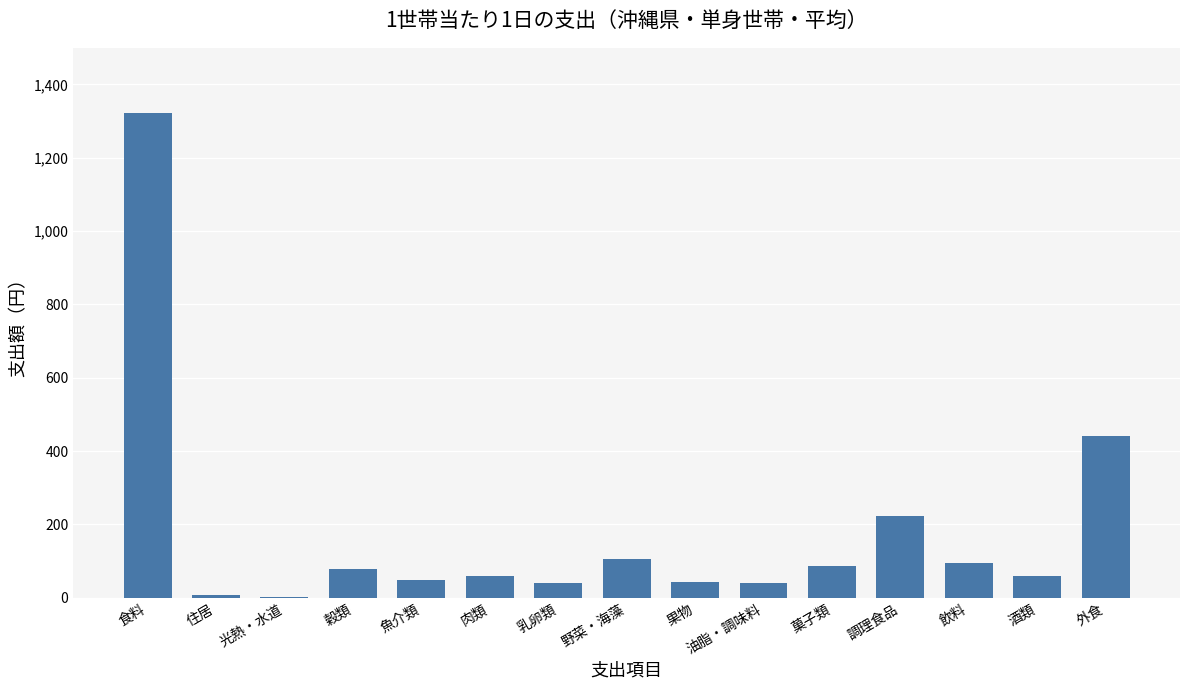

What value does the data have at 野菜・海藻?

105.7